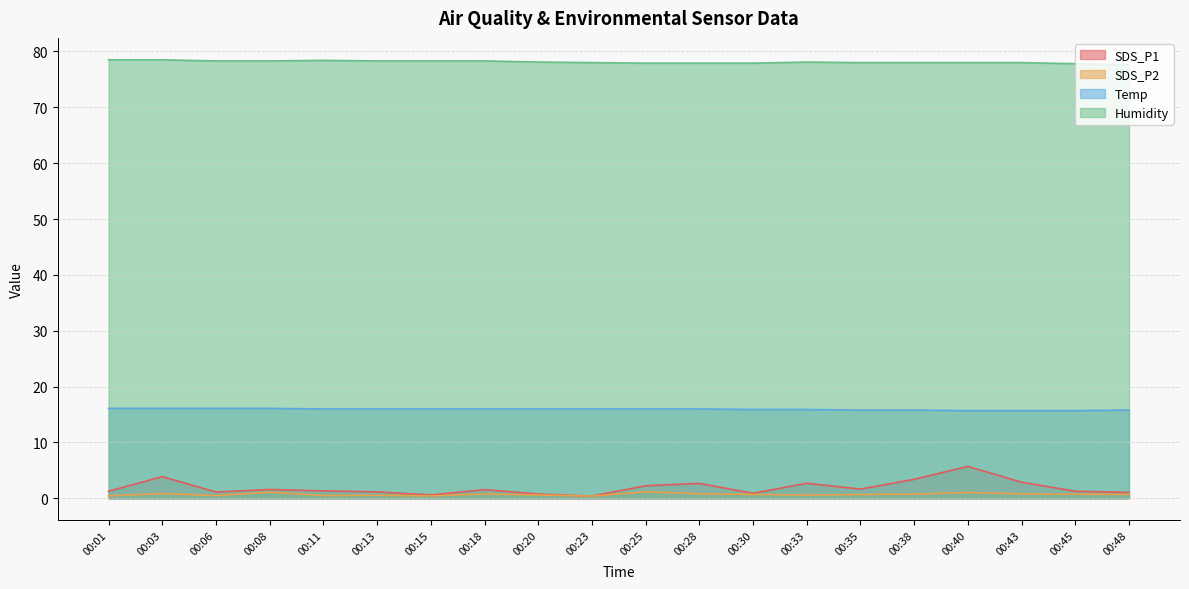

At 00:40, list the series in order from smallest to largest.

SDS_P2, SDS_P1, Temp, Humidity